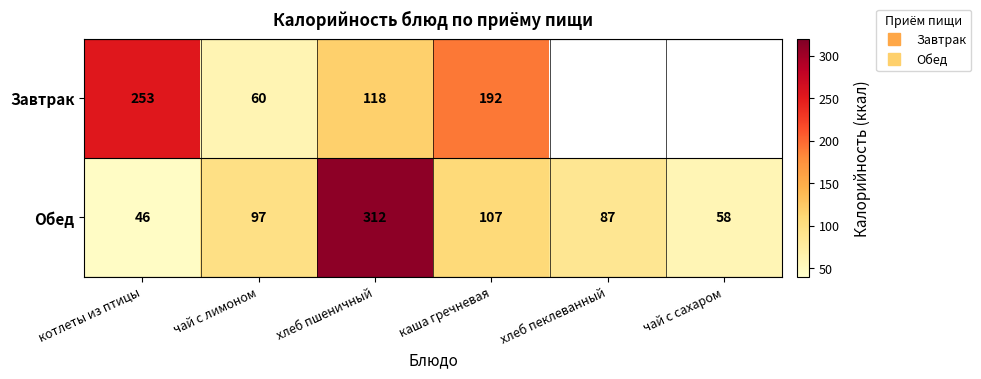

Is it true that Обед equals 107.0 at каша гречневая?

True